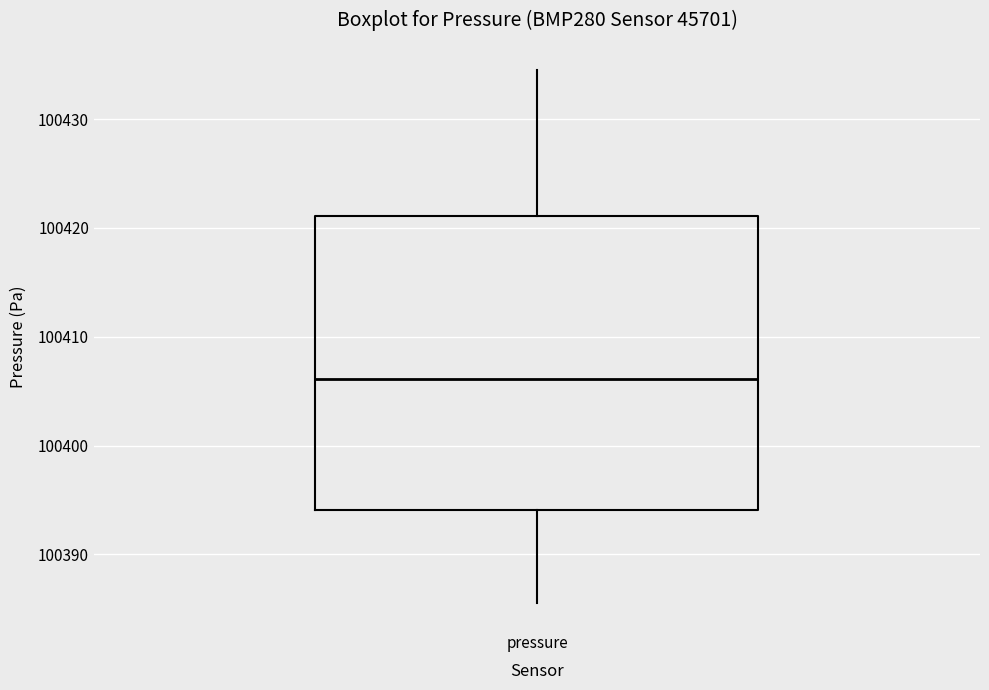

Transcribe this box plot: give where the median line is, the range the box spans, and where the two whiskers end, as read against the y-axis. The values are not printed on the chart, so give them approximately, as read against the axis.

median 100406, box 100394 to 100421, whiskers 100386 to 100435